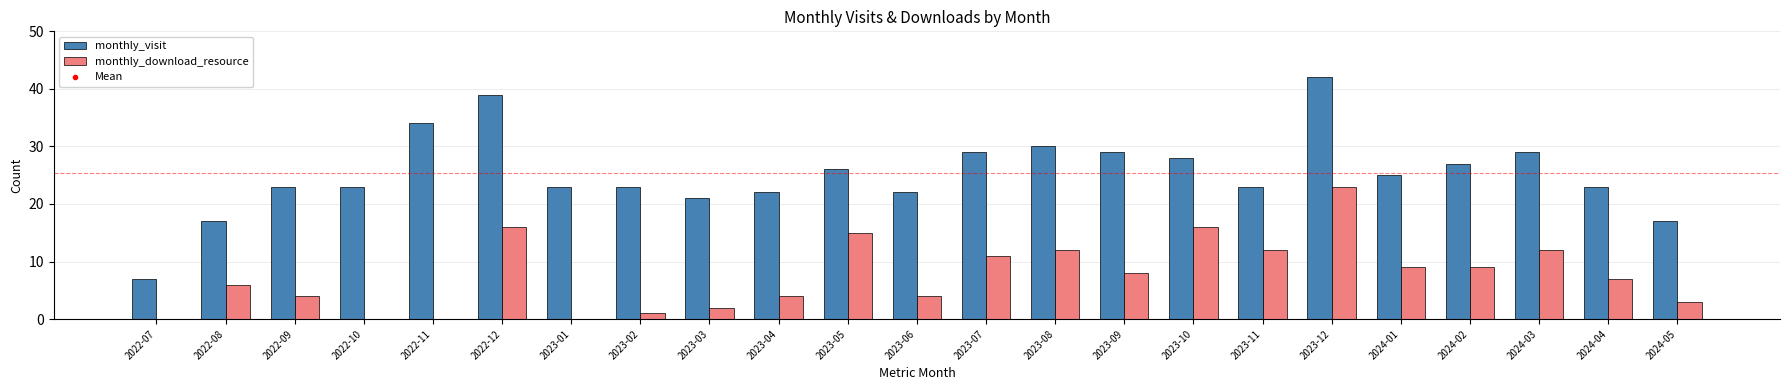

Which series has the largest total across all categories?

monthly_visit